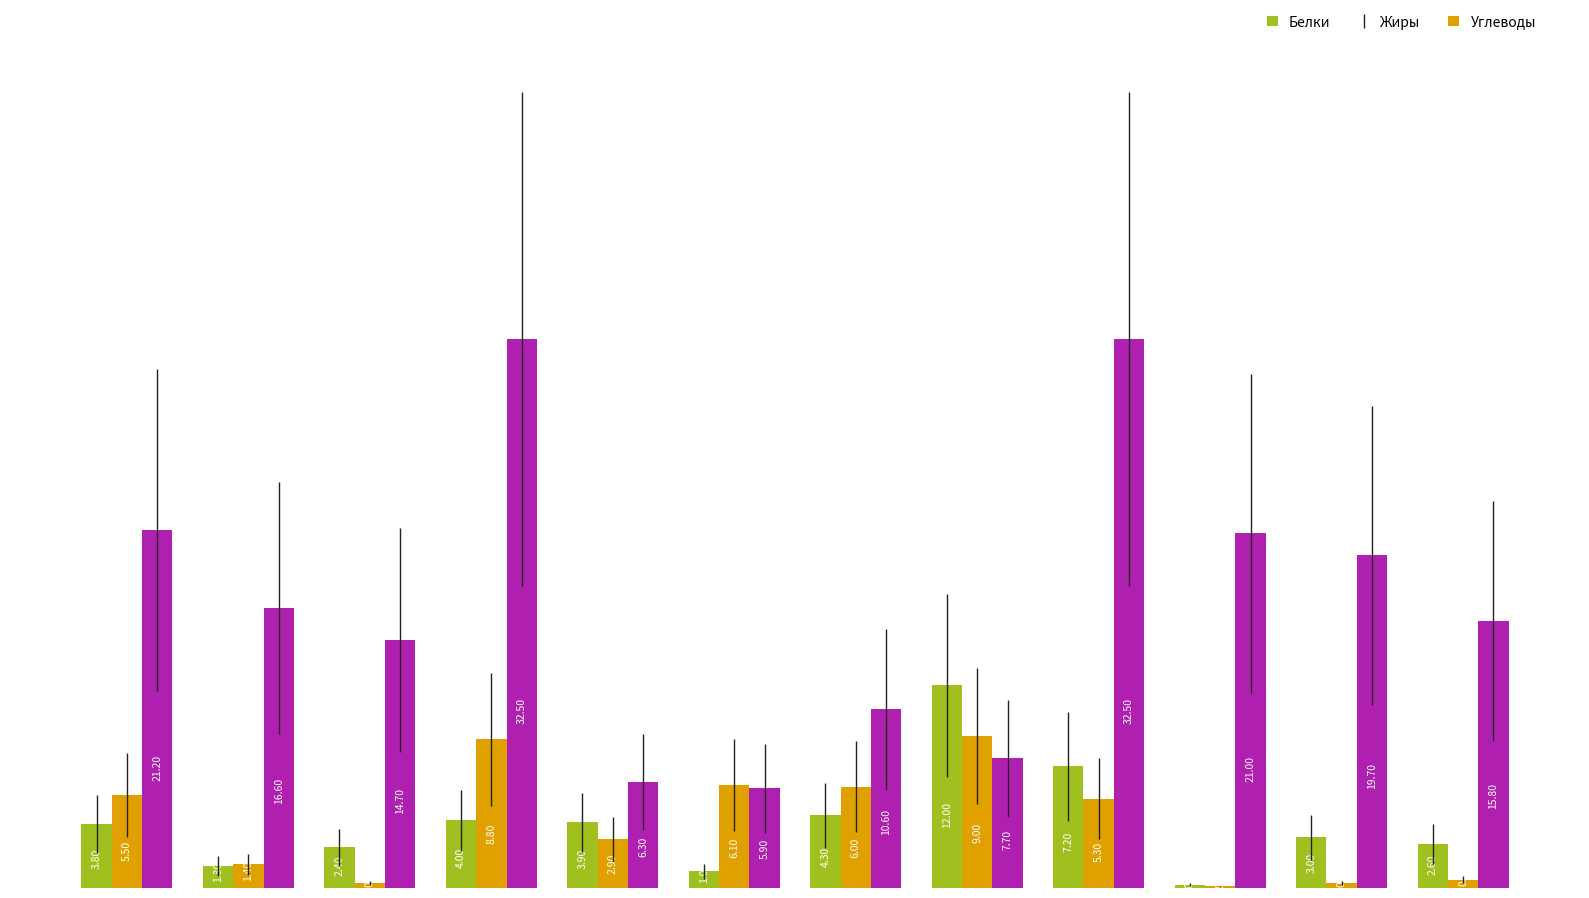

What is the sum of all Жиры values?

46.2